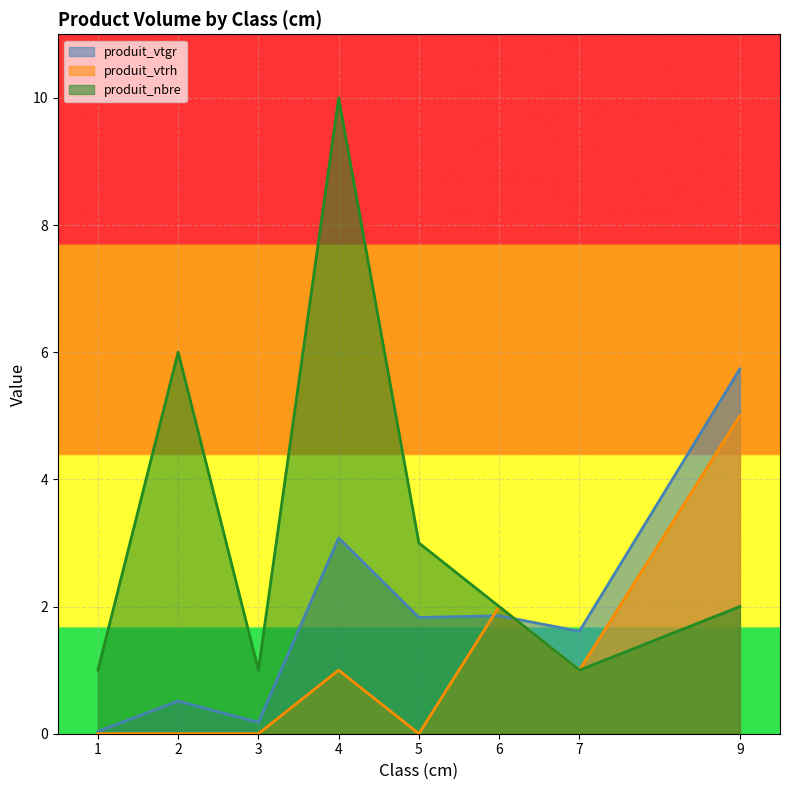

What is the difference between the highest and lowest values at 5?

3.0